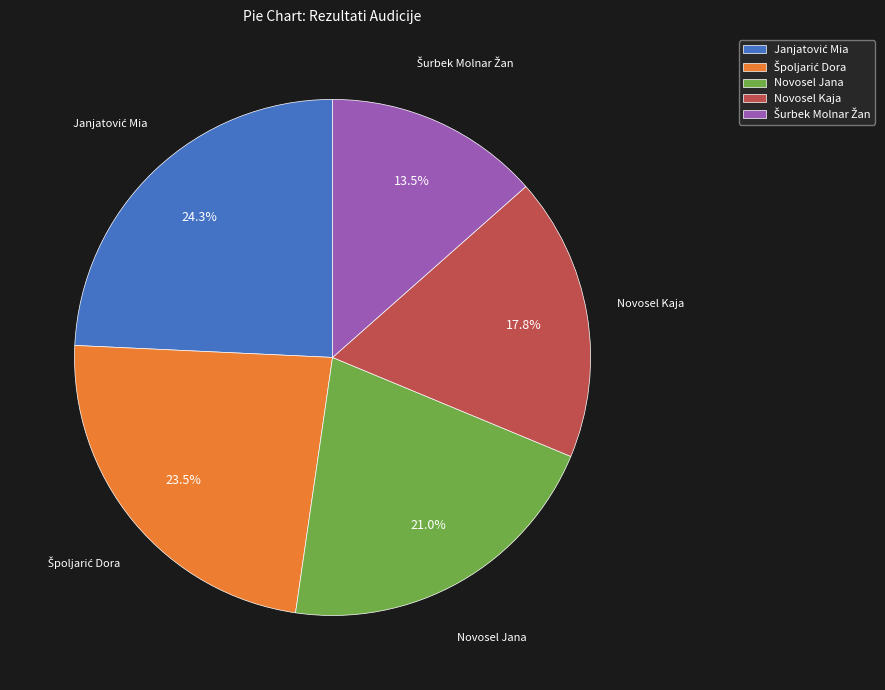

Does any single category account for the majority?

No